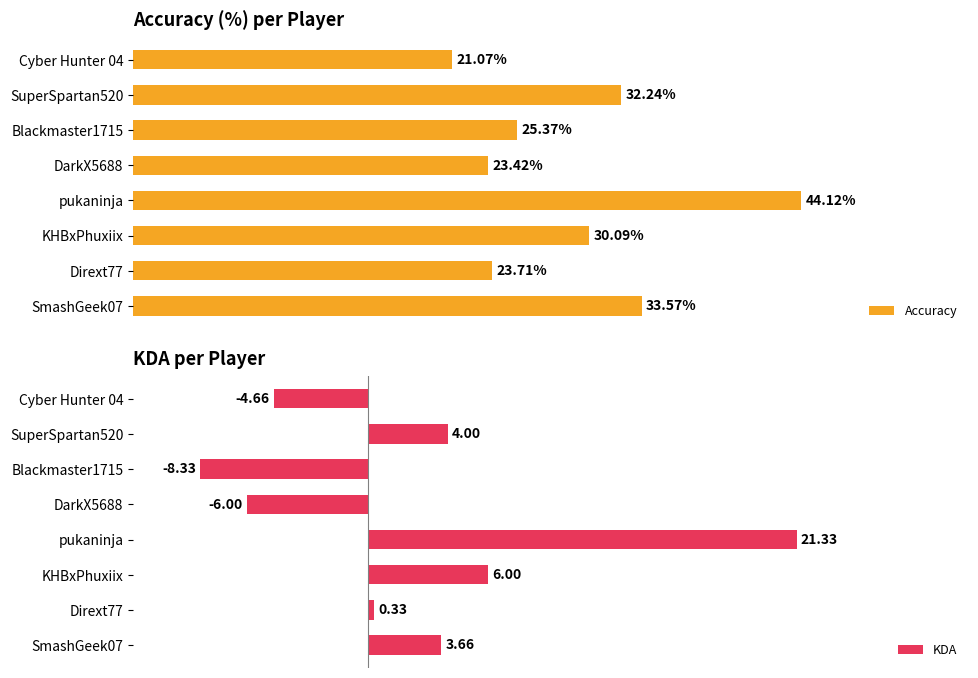

Reading right to left, what are all the values shown in this chart?

Accuracy: 21.1	32.2	25.4	23.4	44.1	30.1	23.7	33.6
KDA: -4.7	4.0	-8.3	-6.0	21.3	6.0	0.3	3.7